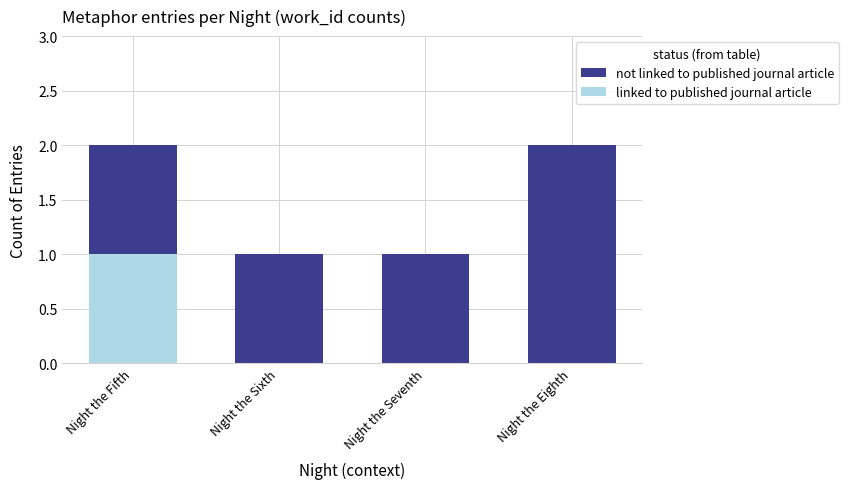

True or false: linked to published journal article has a value of 0 at Night the Eighth.

True